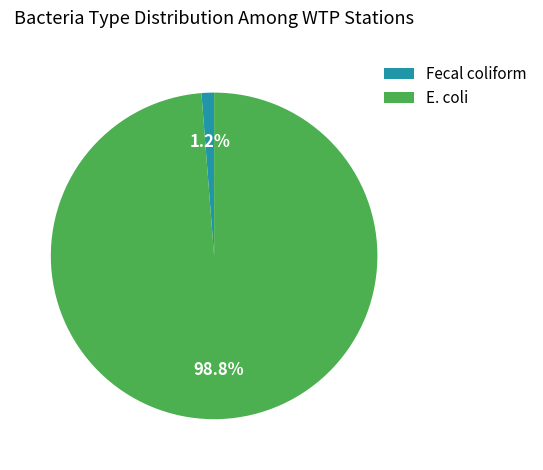

Combined, what portion of the pie is Fecal coliform and E. coli?

100.0%